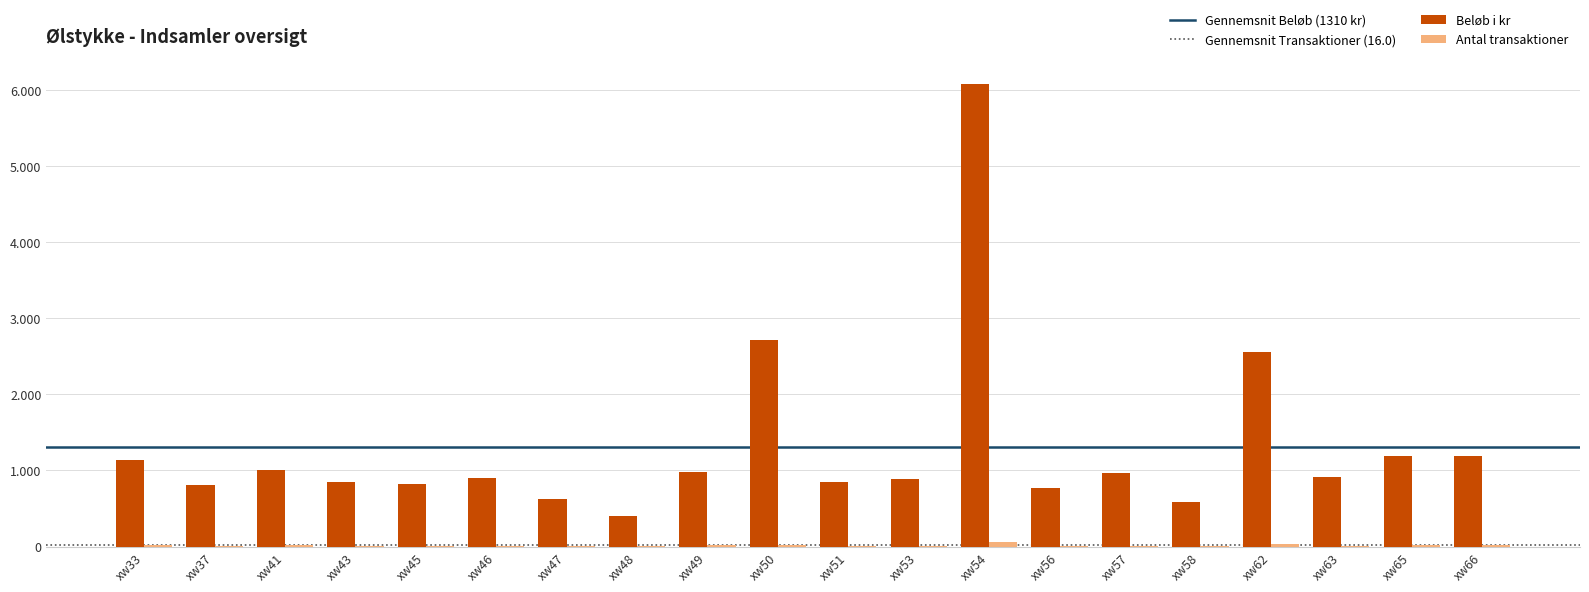

Which has a higher value, xw47 or xw48?

xw47